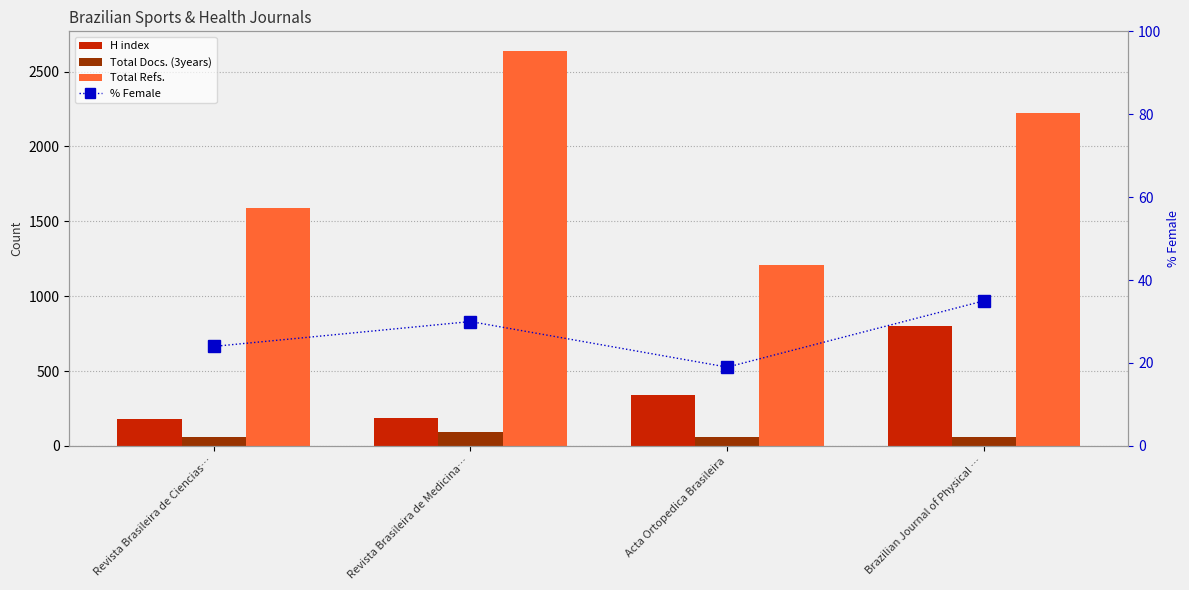

At how many categories does at least one series exceed 354?

4